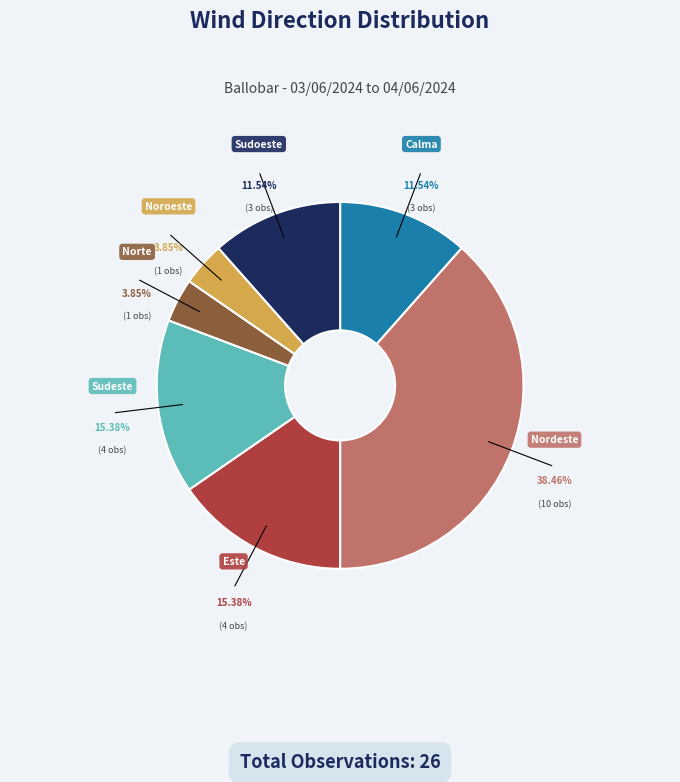

Which has a higher value, Sudoeste or Este?

Este